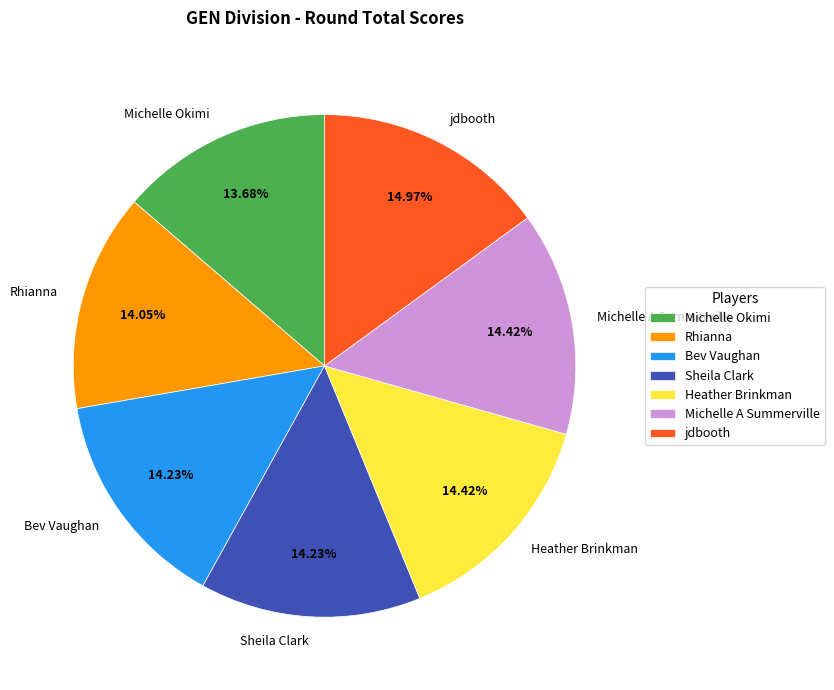

Which slice is the largest?

jdbooth